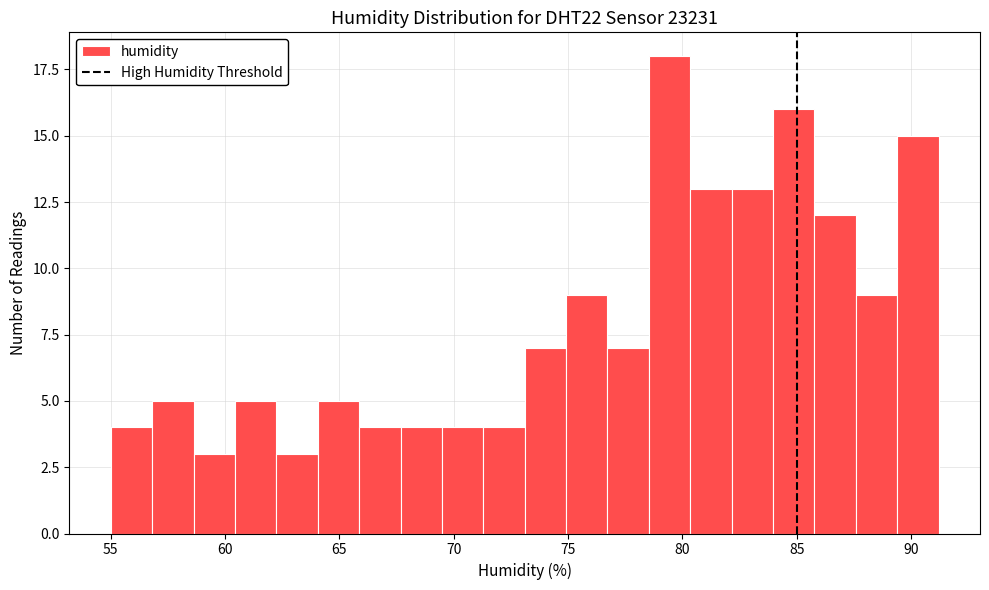

Around what value on the x-axis is the tallest bar? Give the approximate position of its centre, as read against the axis.

79.5